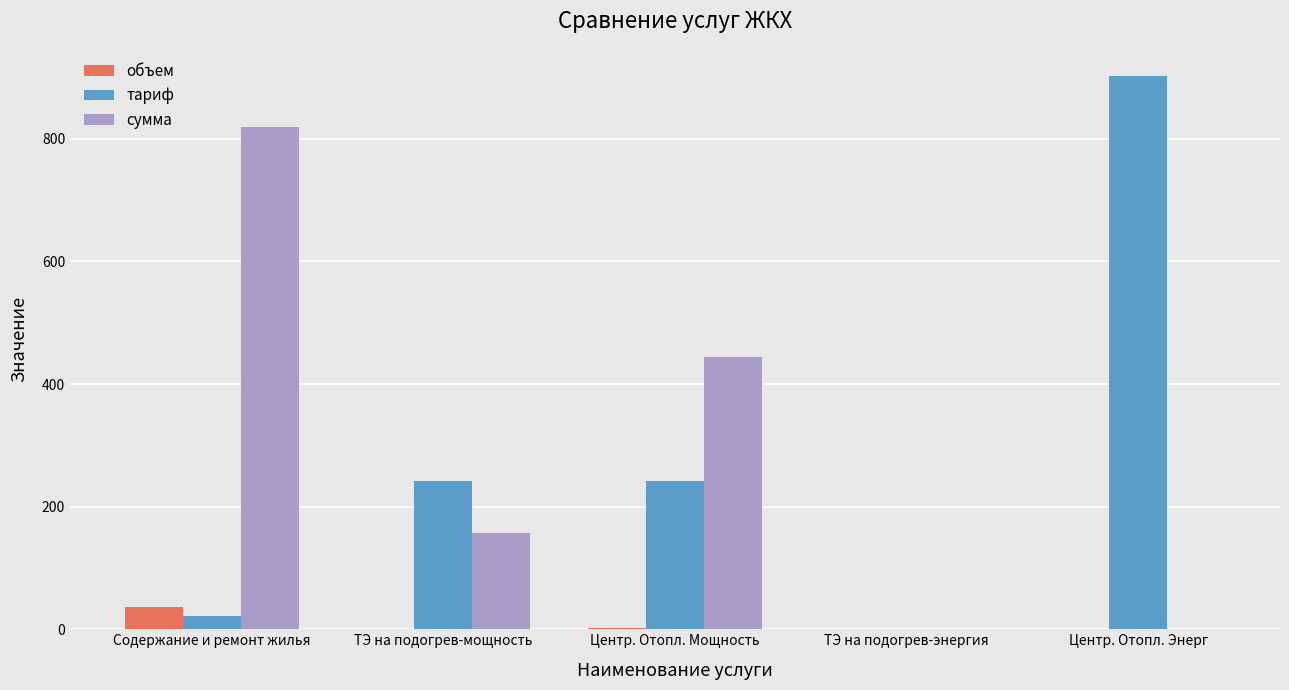

Between Центр. Отопл. Мощность and ТЭ на подогрев-энергия, which series saw the biggest shift?

сумма